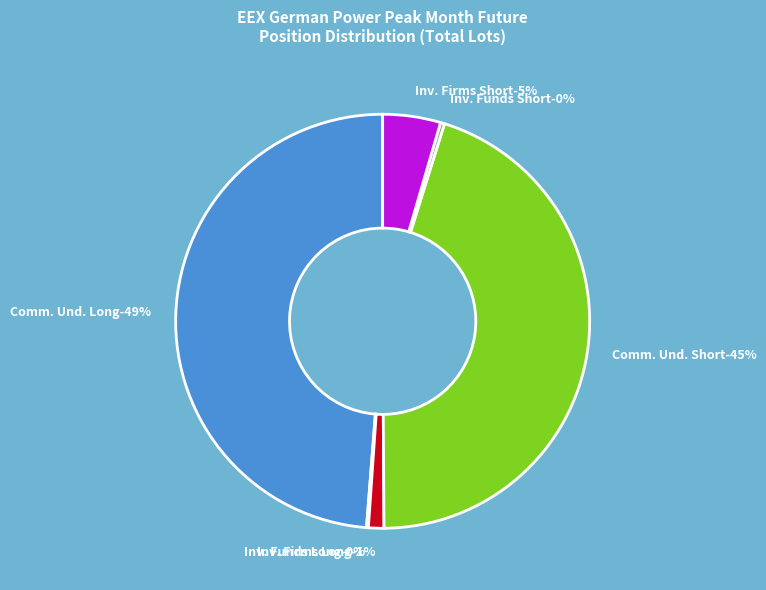

Which category has the biggest portion of the pie?

Commercial Undertakings Long (12112)